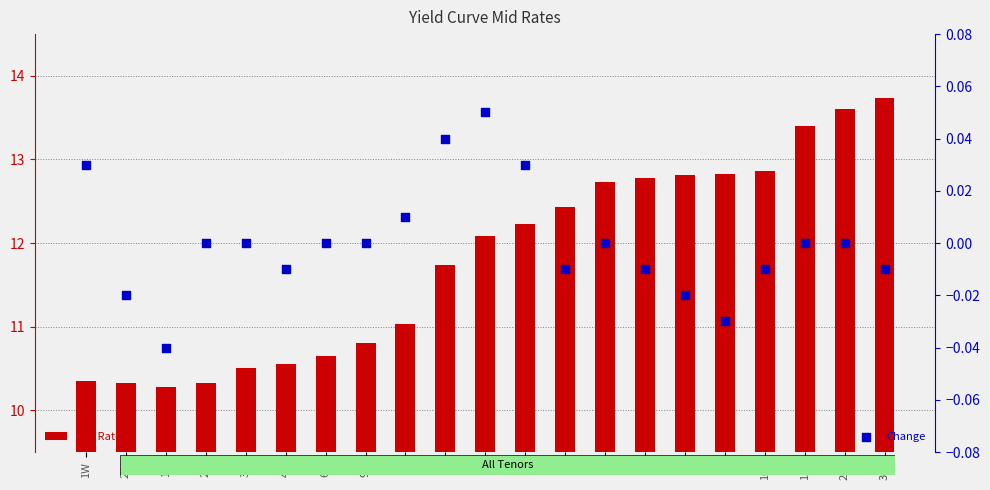

What are all the series names shown in the legend?

Mid Rate, Change